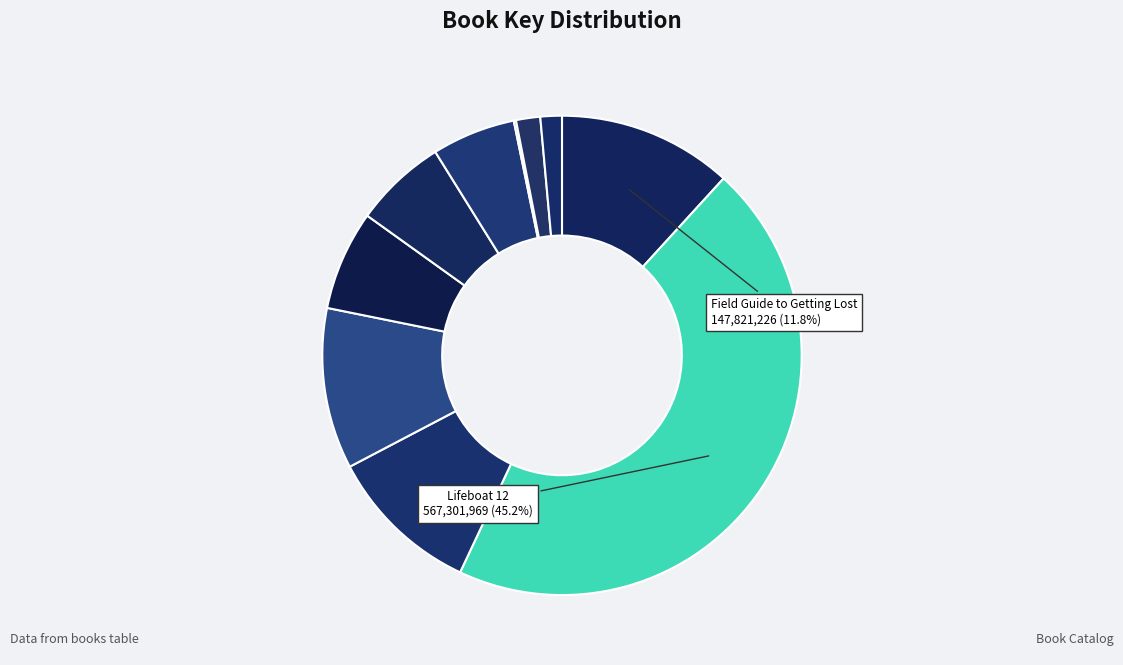

Is there any slice that represents more than half of the pie?

No